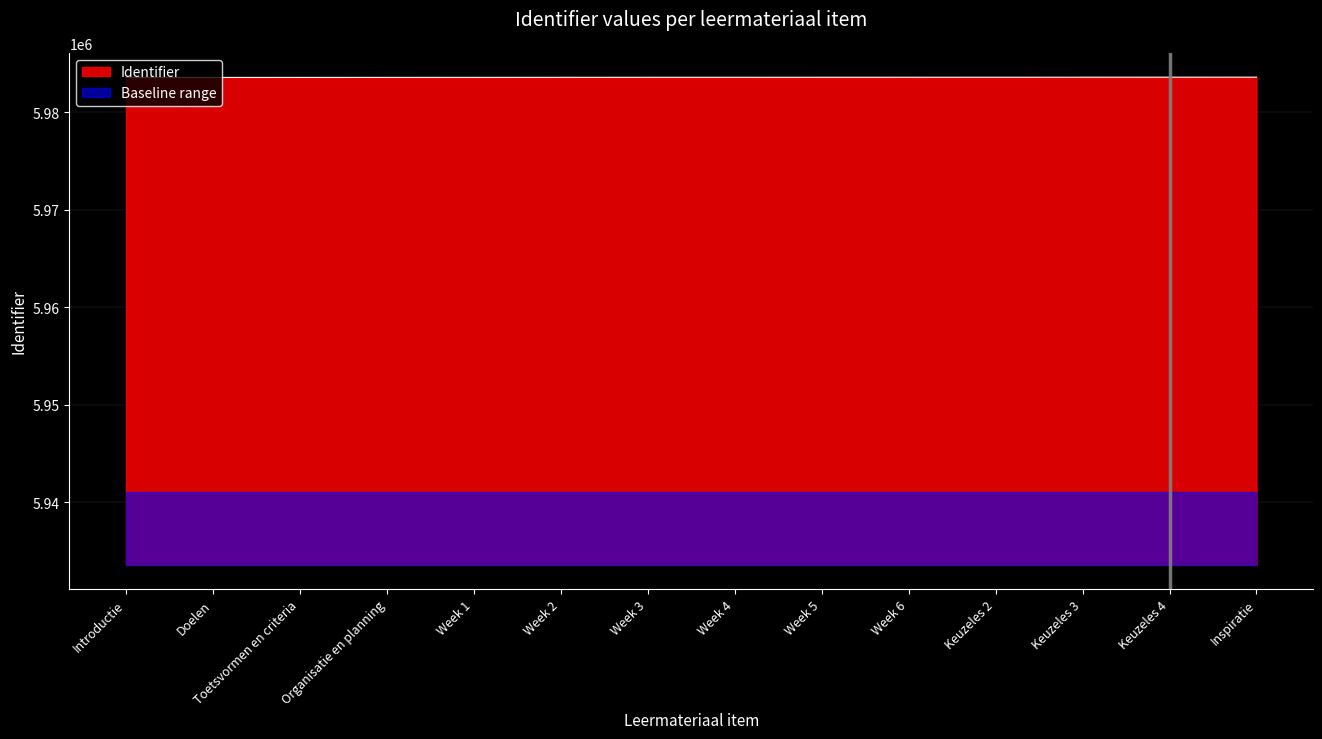

What is the smallest value displayed?

5983593